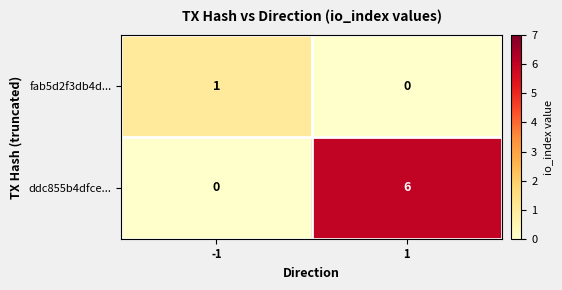

What is the sum of the ddc855b4dfce... values at 1 and -1?

6